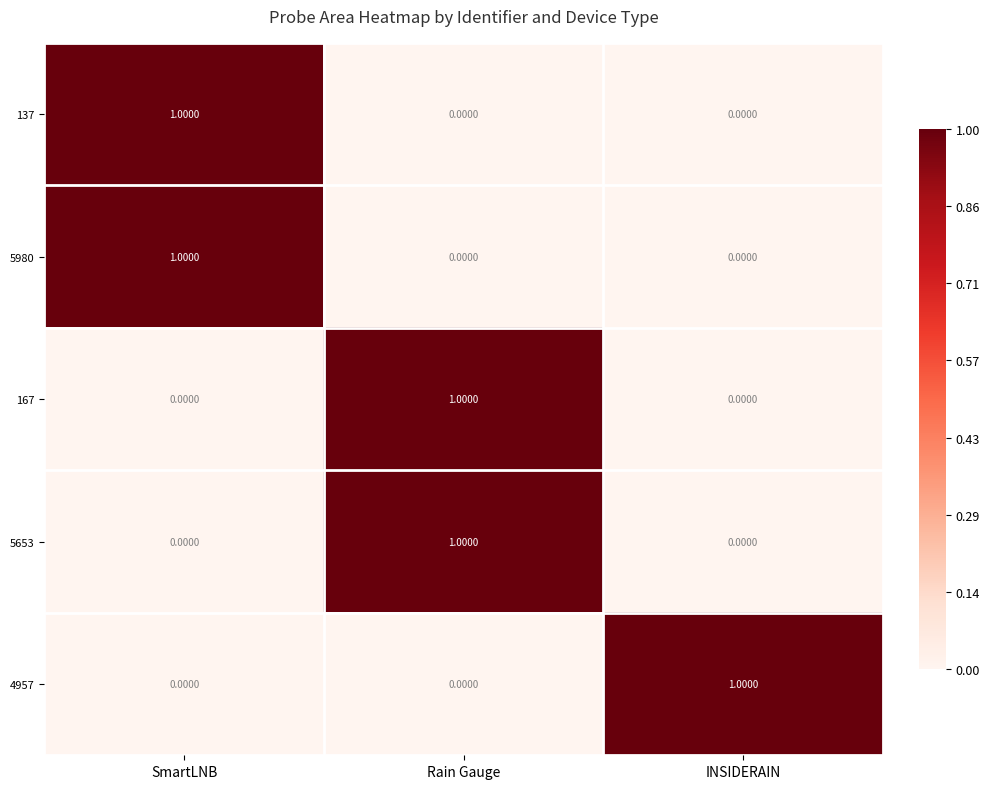

Which category has the highest value in the 4957 series?

INSIDERAIN